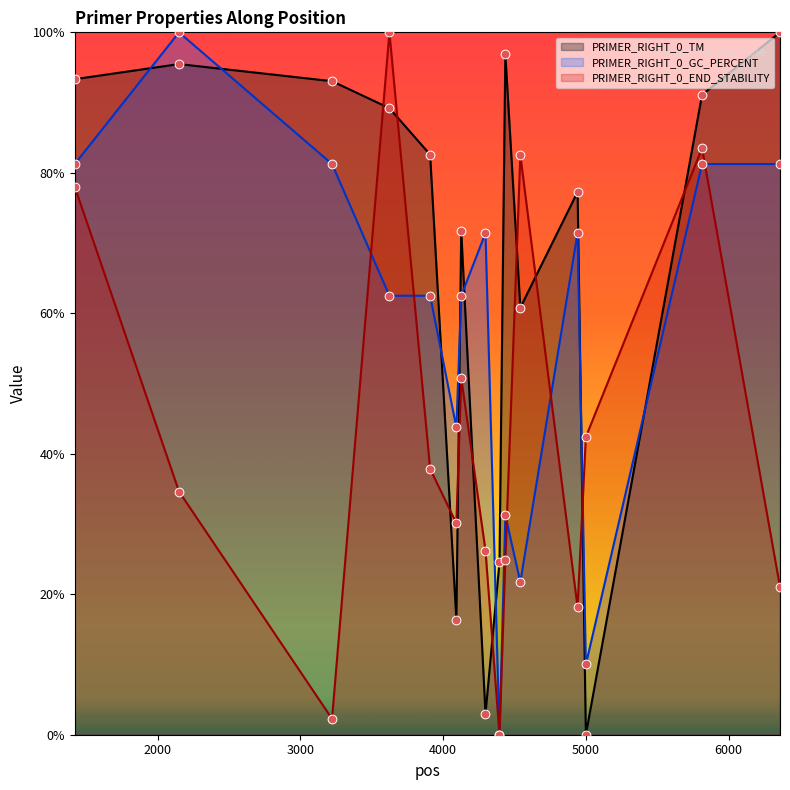

At which category is the sum across all series the highest?

5814